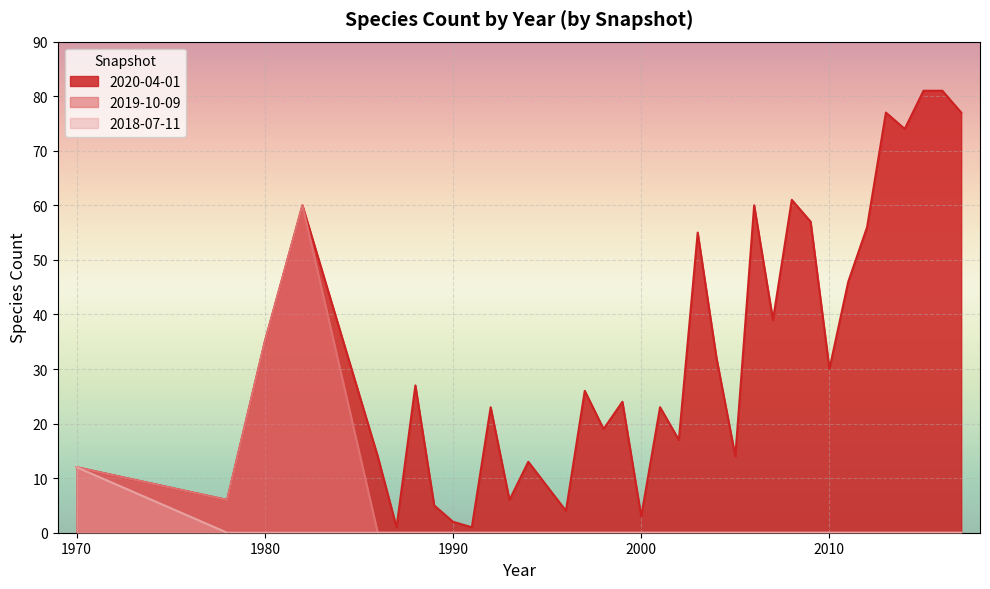

True or false: 2018-07-11 and 2020-04-01 cross at least once.

False